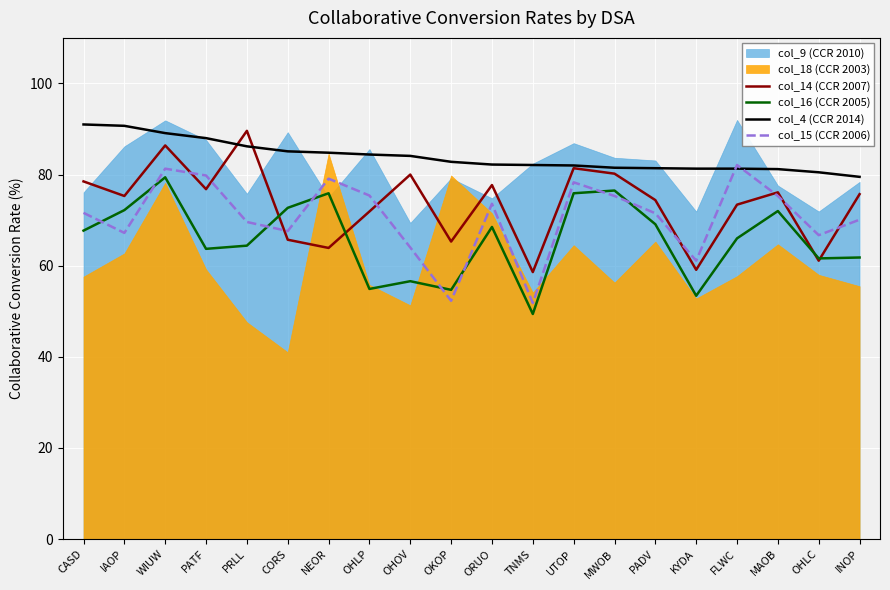

At how many categories does at least one series exceed 54?

20